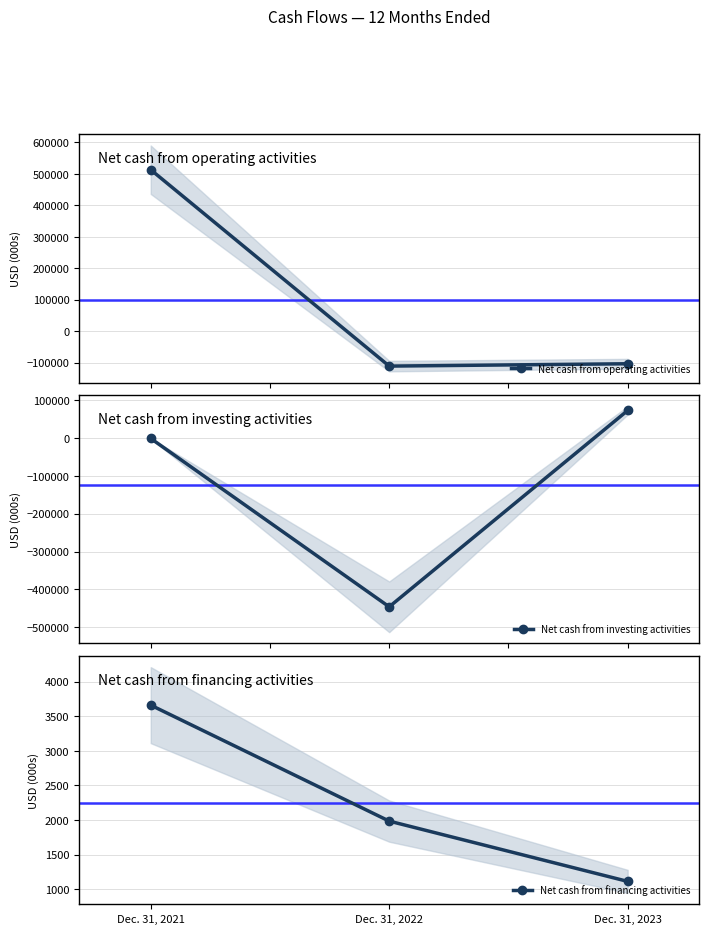

How many values in the Net cash from financing activities series are below 1984?

1